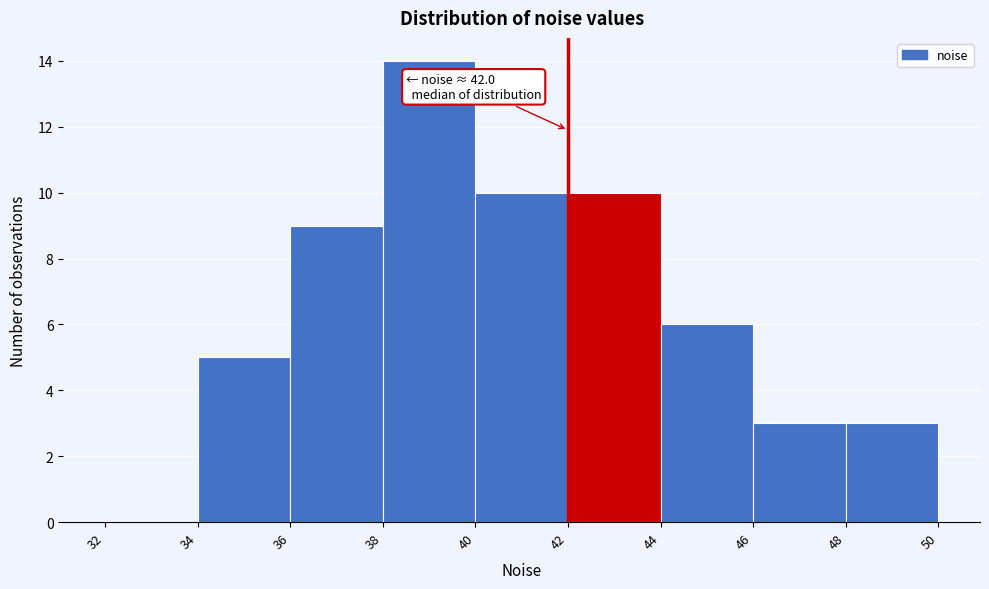

Which range on the x-axis has the tallest bar?

38 to 40